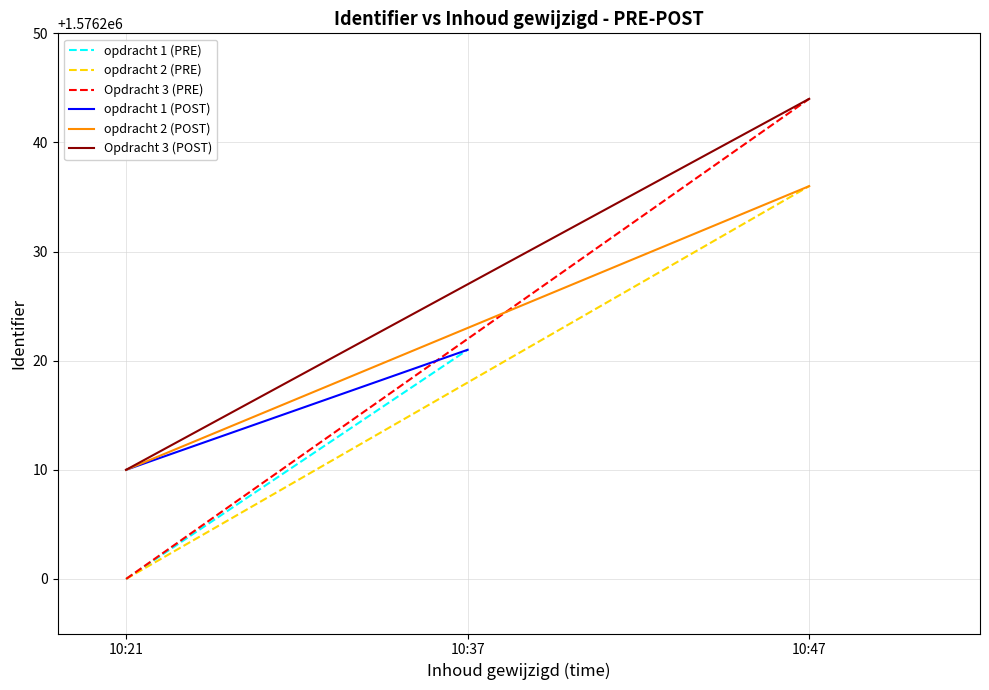

Does the chart display data point markers on the line(s)?

No